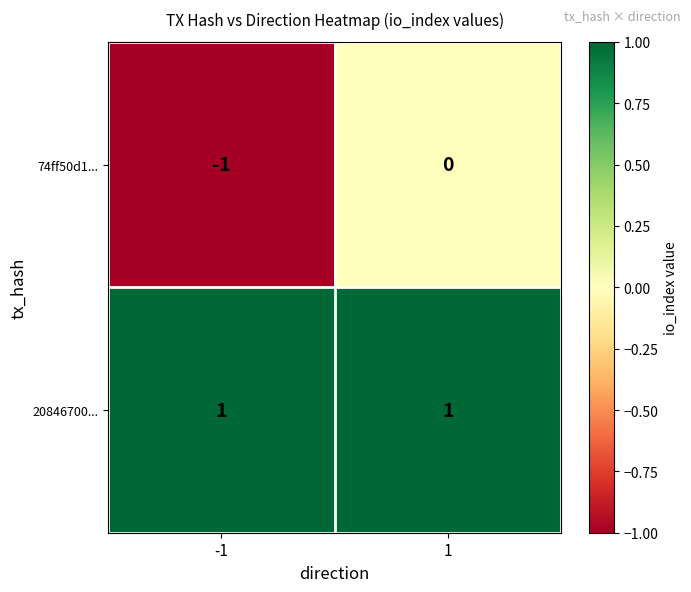

Is the value of 20846700... at 1 greater than the value of 74ff50d1... at -1?

Yes